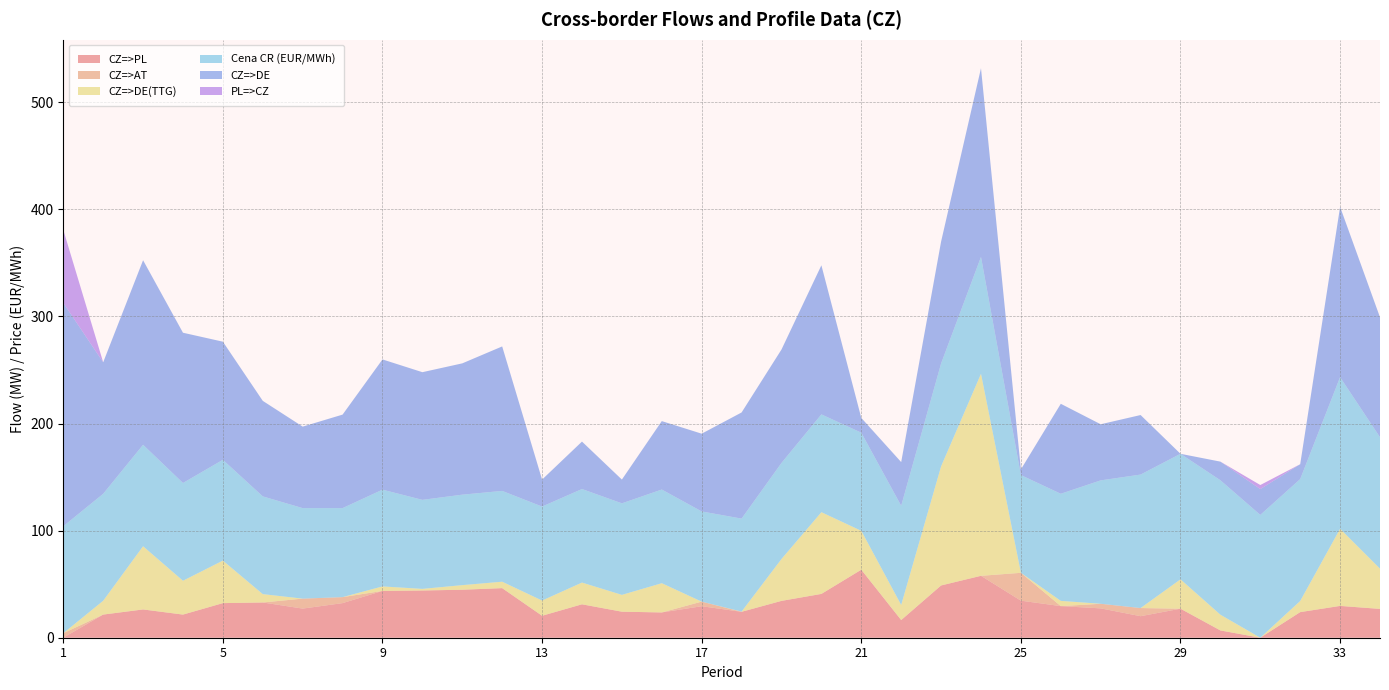

Reading left to right, transcribe all the data shown in this chart.

CZ=>PL: 0.0	21.6	26.4	21.6	32.3	32.9	27.2	32.3	43.7	44.1	44.8	46.3	20.5	31.2	24.3	23.6	29.4	24.2	34.4	40.9	63.5	16.5	48.8	57.8	34.6	29.5	27.4	20.1	27.1	6.8	0.0	23.9	29.7	26.9
CZ=>AT: 4.2	0.0	0.0	0.0	0.0	0.0	9.3	5.6	0.0	0.0	0.0	0.0	0.0	0.0	0.0	0.0	4.3	0.0	0.0	0.0	0.0	0.0	0.0	0.0	26.0	0.0	4.3	7.6	0.0	0.0	0.0	0.0	0.0	0.0
CZ=>DE(TTG): 0.0	12.9	59.0	31.6	39.7	7.8	0.0	0.0	4.2	1.5	4.3	6.0	14.2	20.3	15.7	27.3	0.0	0.2	39.1	76.3	36.3	14.1	111.2	188.6	0.0	4.9	0.0	0.0	27.4	14.7	0.0	10.4	72.0	37.6
Cena CR (EUR/MWh): 99.9	99.9	94.7	91.3	94.1	91.2	84.5	83.1	90.3	83.1	84.5	84.8	87.8	87.3	85.5	87.5	84.2	86.8	89.7	91.3	91.6	92.6	96.0	109.1	91.2	100.0	115.2	124.6	117.2	125.5	114.7	113.8	141.6	122.7
CZ=>DE: 208.6	122.8	172.3	140.3	110.3	89.2	76.1	87.3	121.6	119.2	122.6	134.9	25.2	44.3	22.2	63.9	72.6	99.1	105.9	139.2	13.8	40.8	113.8	176.2	5.3	84.0	52.4	55.6	0.0	17.4	24.1	13.9	159.0	112.0
PL=>CZ: 68.2	0.0	0.0	0.0	0.0	0.0	0.0	0.0	0.0	0.0	0.0	0.0	0.0	0.0	0.0	0.0	0.0	0.0	0.0	0.0	0.0	0.0	0.0	0.0	0.0	0.0	0.0	0.0	0.0	0.0	3.8	0.0	0.0	0.0